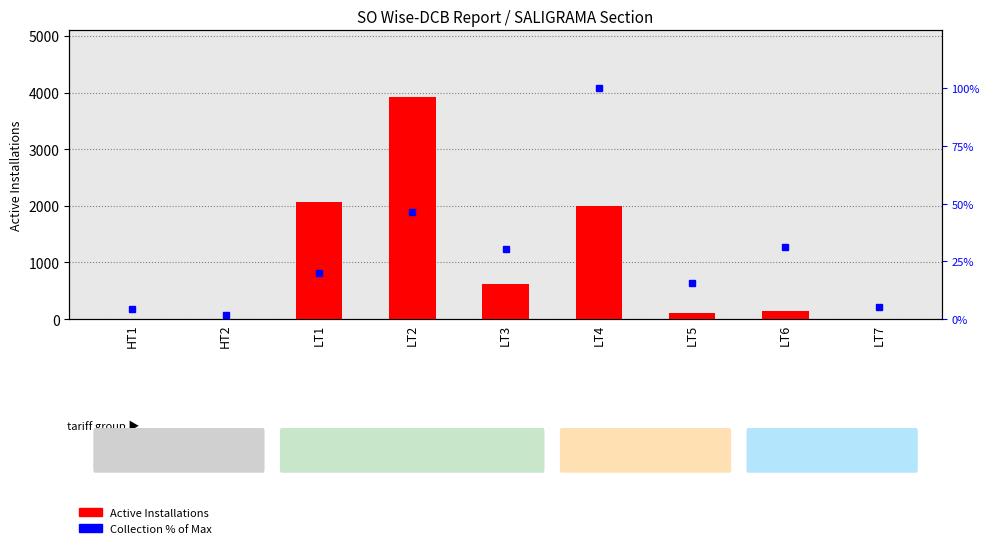

Where does the Active Installations series first go above 137?

LT1